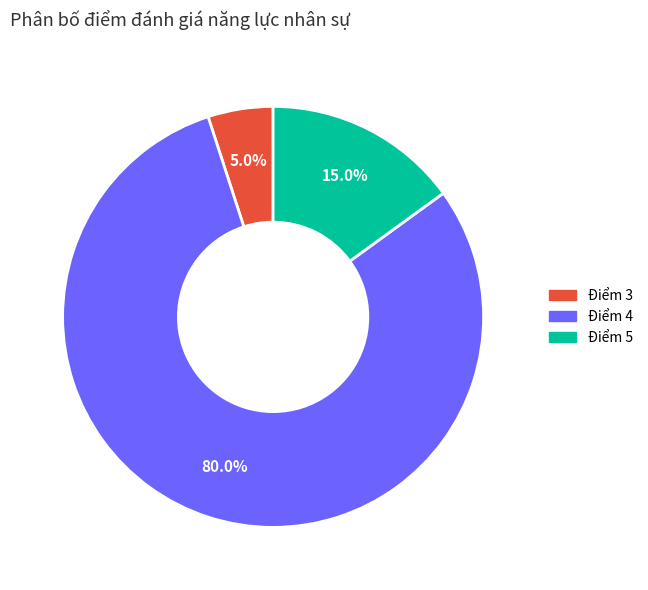

How many slices are in this pie chart?

3